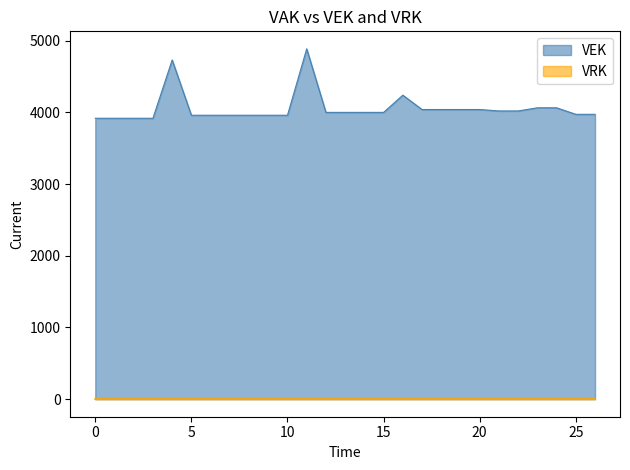

Which series has the largest range (max minus min)?

VEK